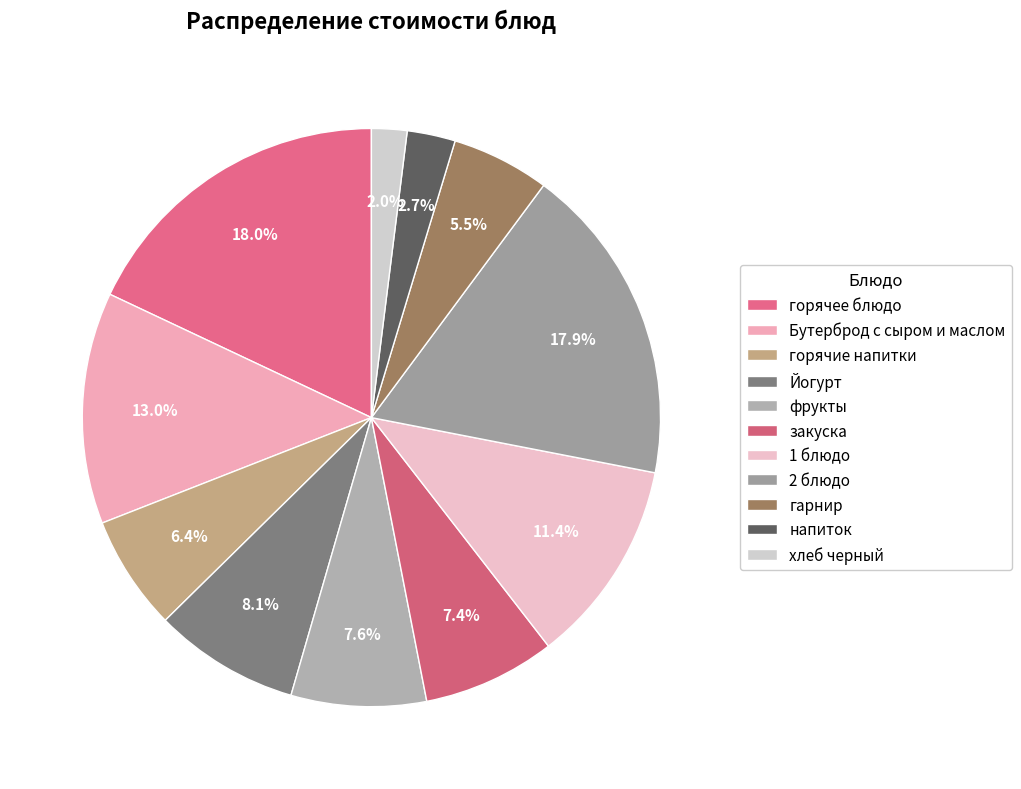

To the nearest percent, what percentage of the pie is 1 блюдо?

11%